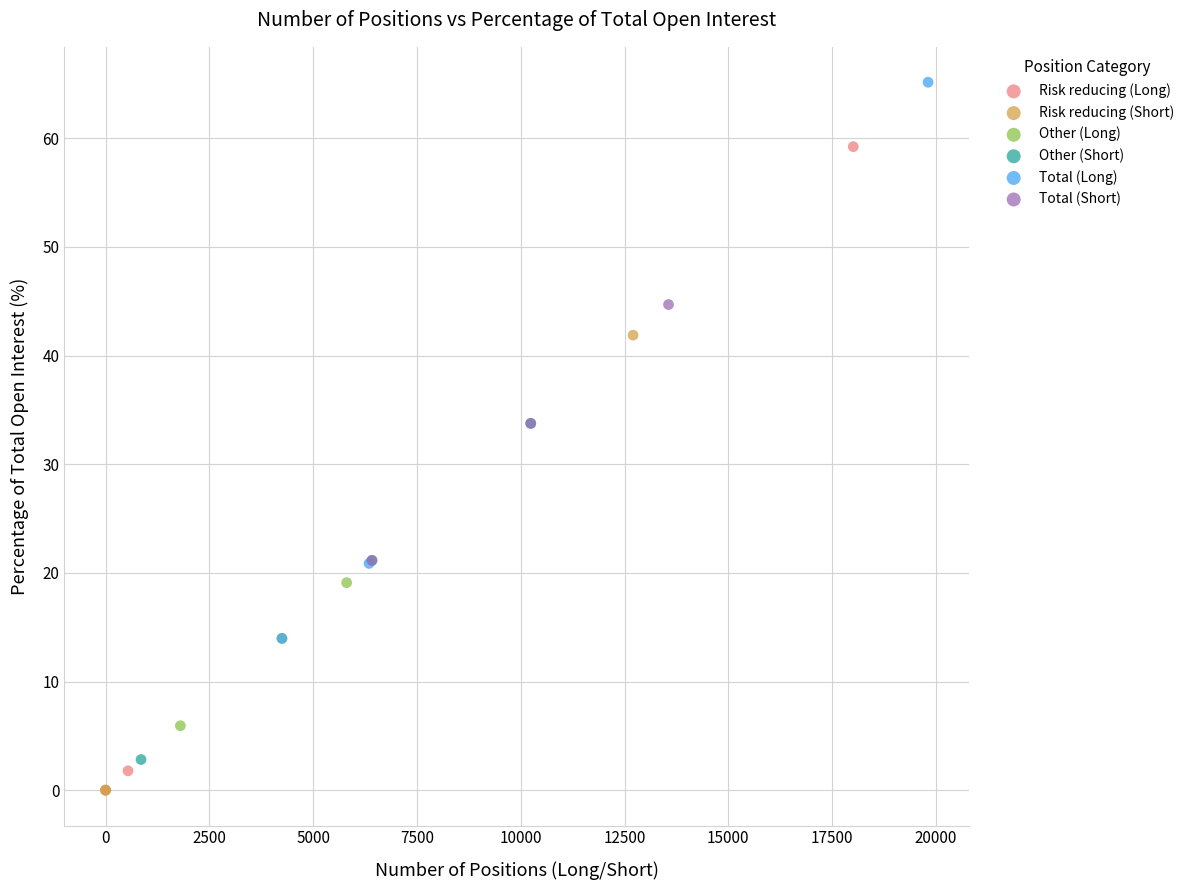

Which series reaches the maximum Y coordinate?

Total (Long)